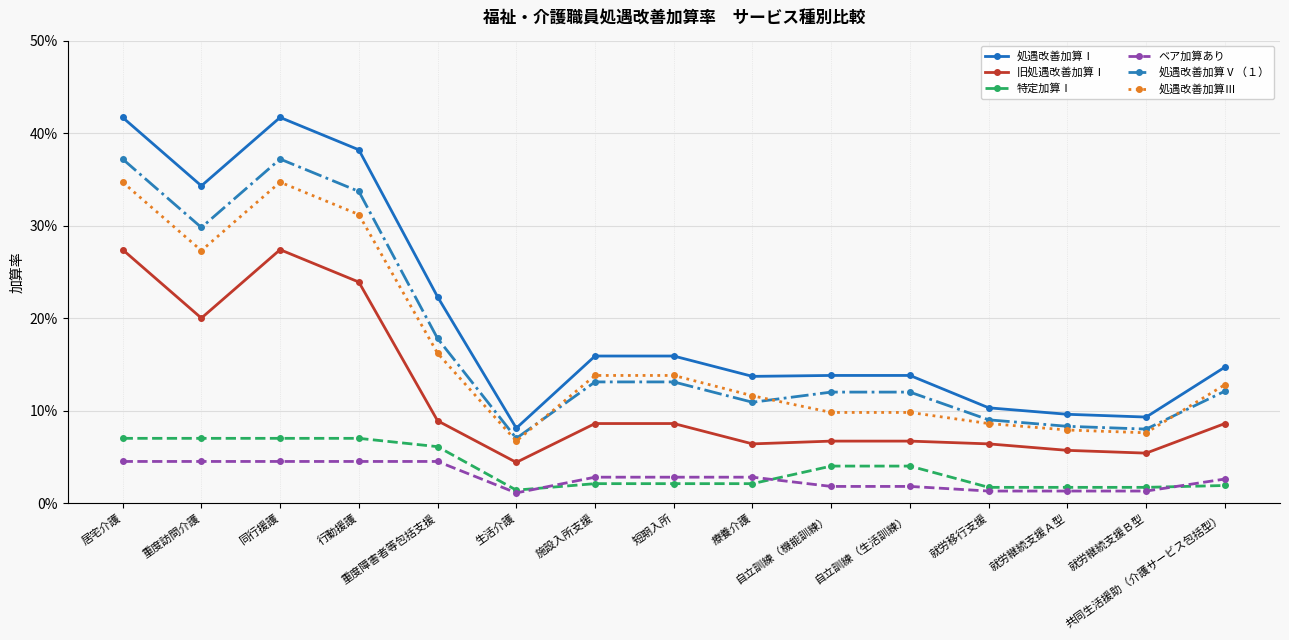

True or false: 特定加算Ⅰ and 処遇改善加算Ⅰ intersect in this chart.

False